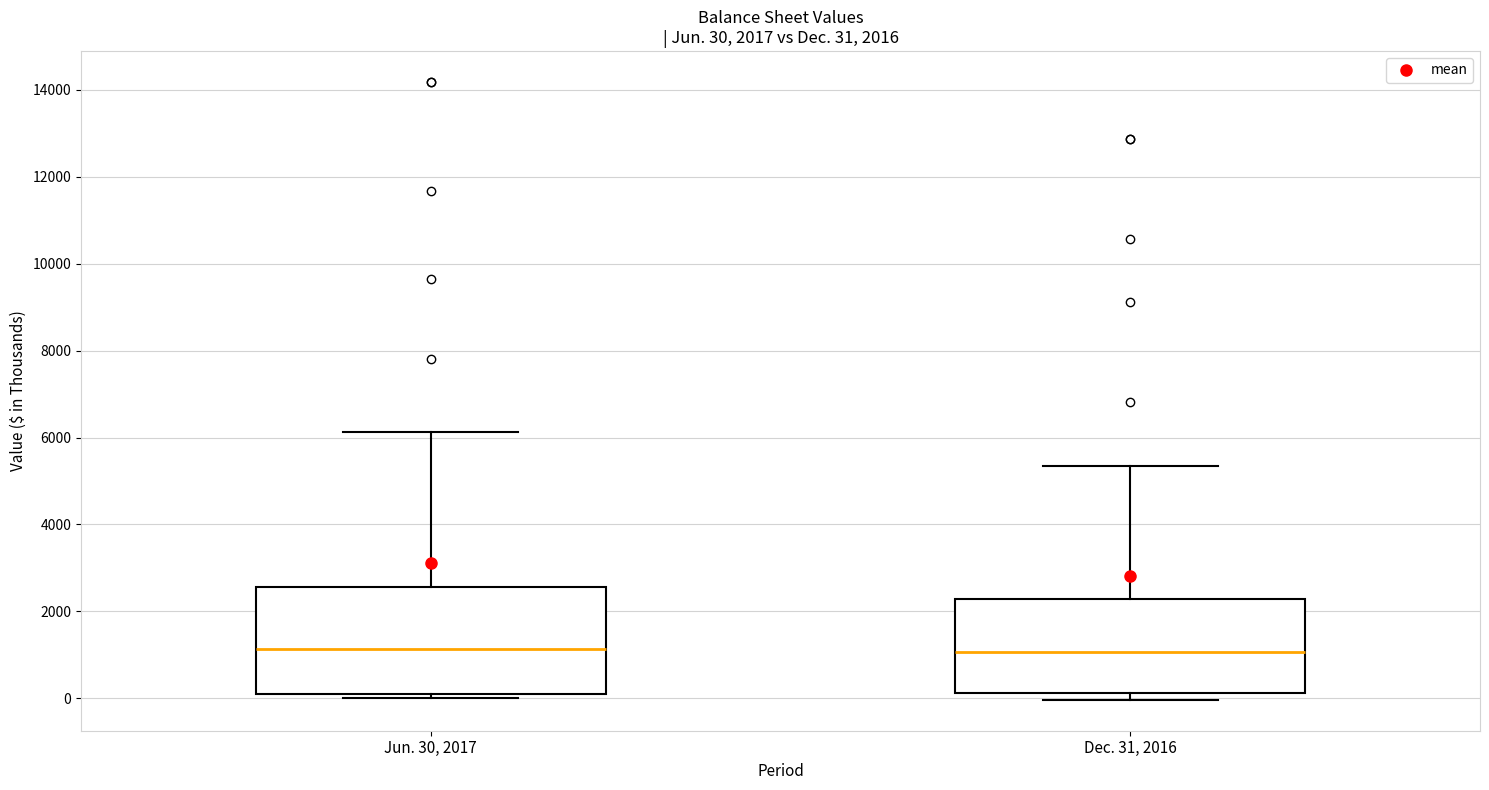

Which box is the tallest, from its lower edge to its upper edge?

Jun. 30, 2017